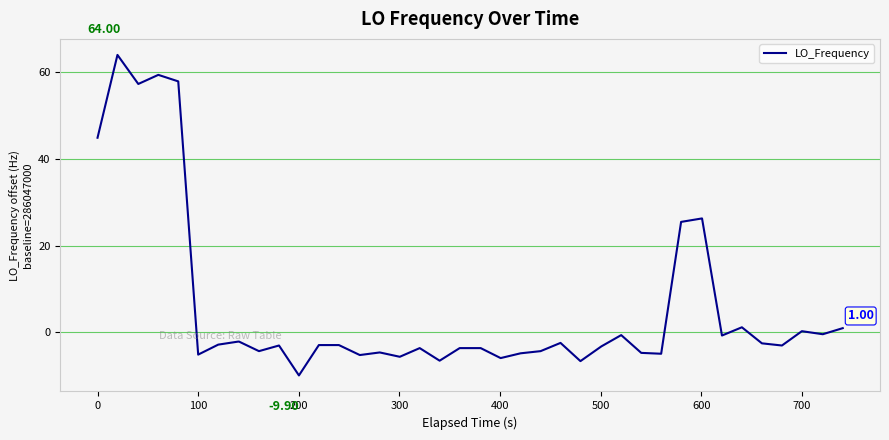

How many lines are shown in the chart?

1